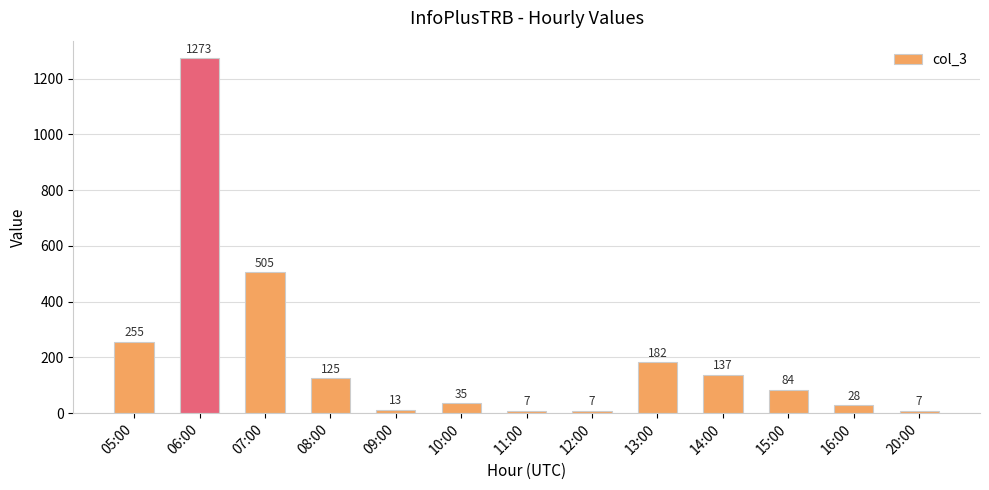

Is it true that the value at 15:00 is 84?

True